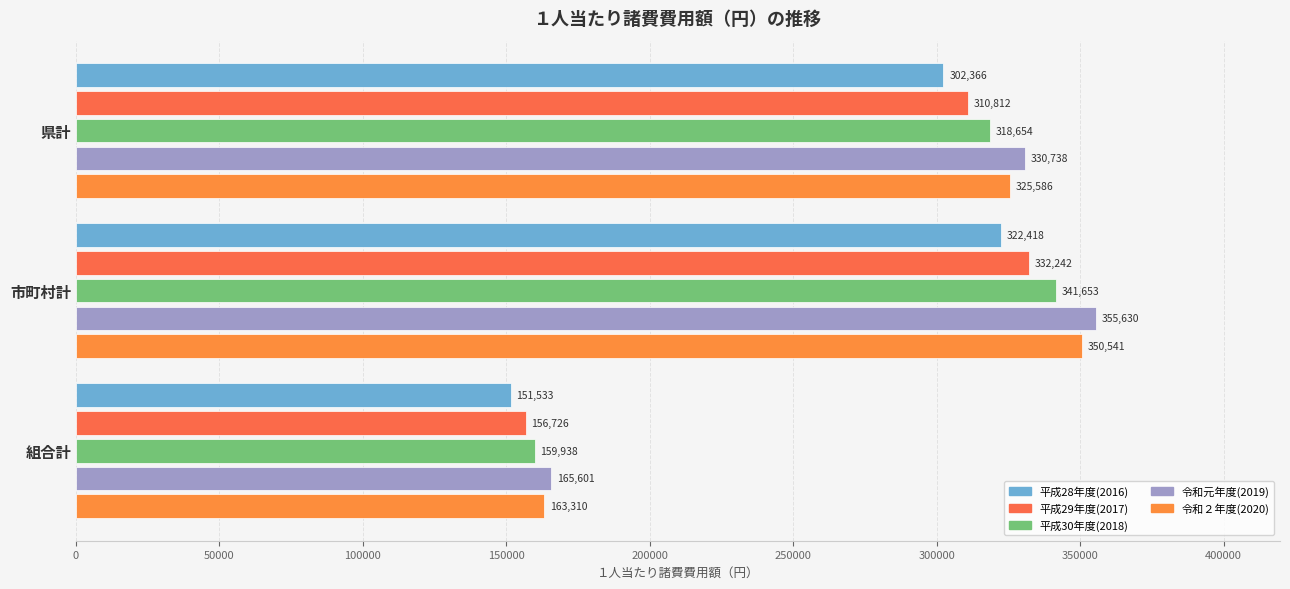

What is the value of the 平成28年度(2016) bar at the 3rd from the left?

151533